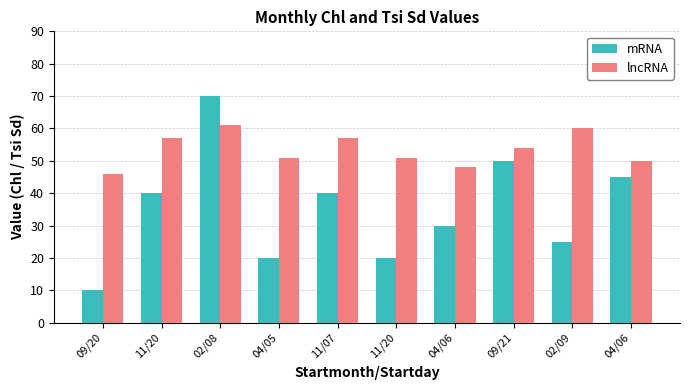

At which label is mRNA closest to 40?

11/20